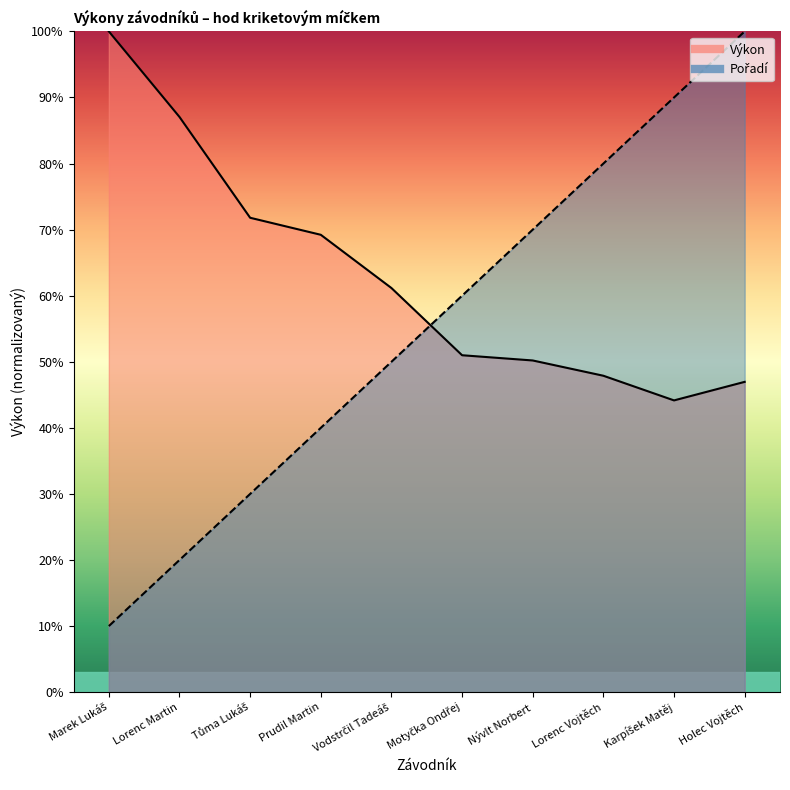

What is the difference between the highest and lowest values at Motyčka Ondřej?

9.0